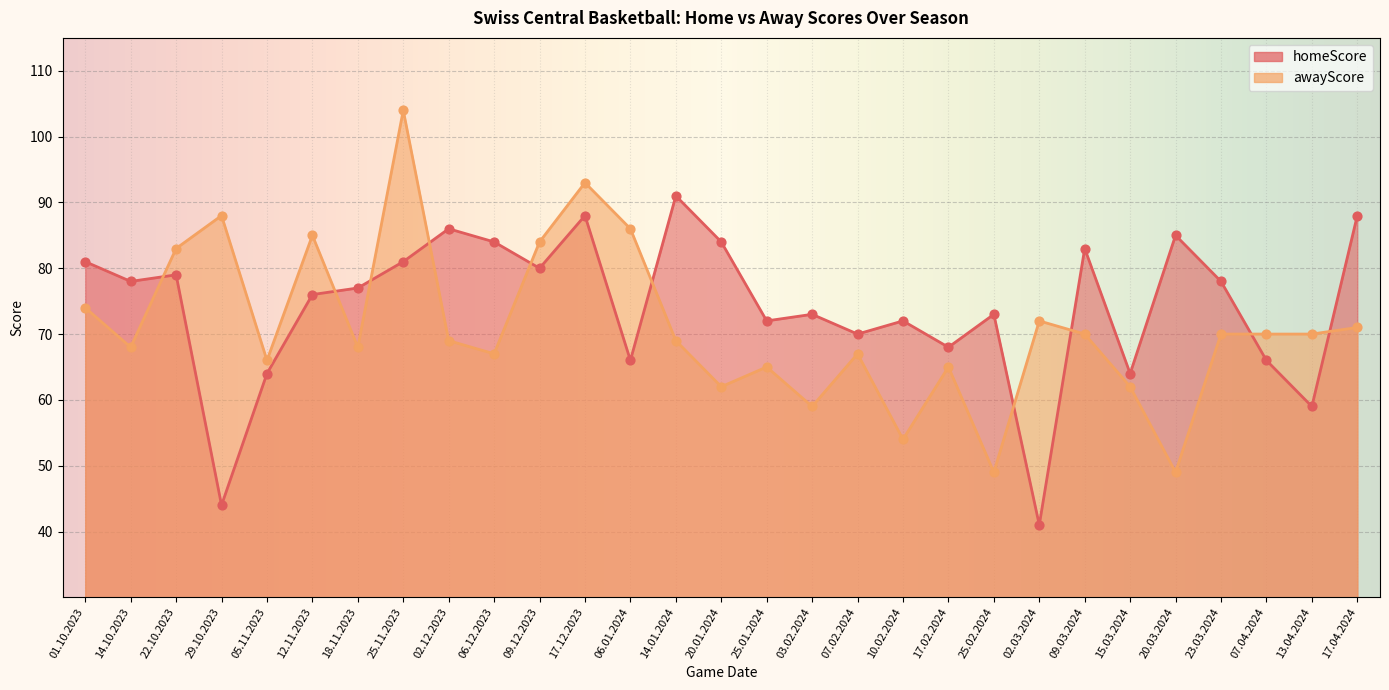

At how many categories does at least one series exceed 60?

29